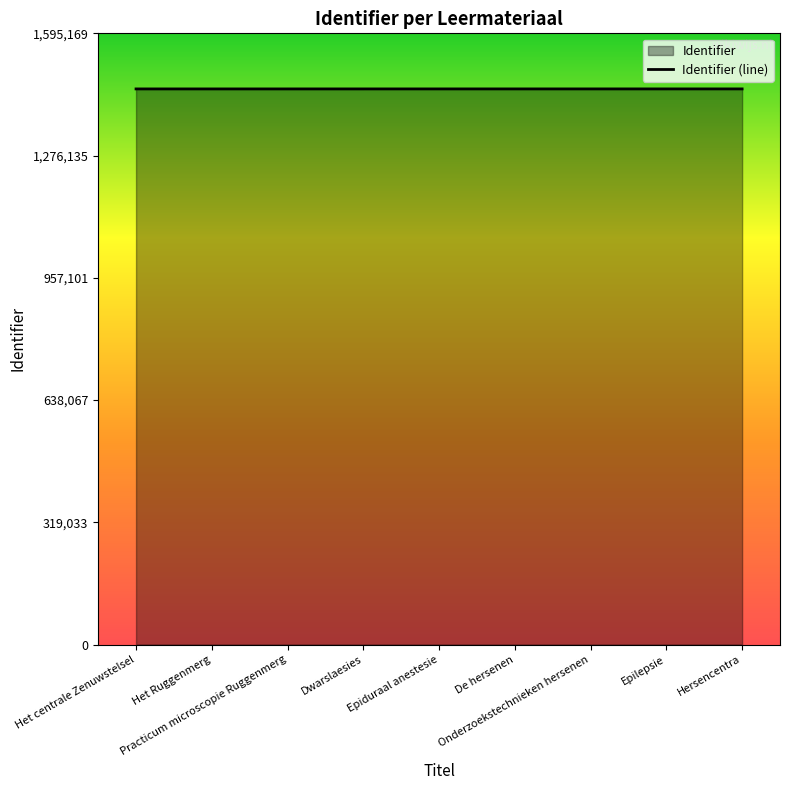

True or false: the data has more than 2 interior local peaks.

False